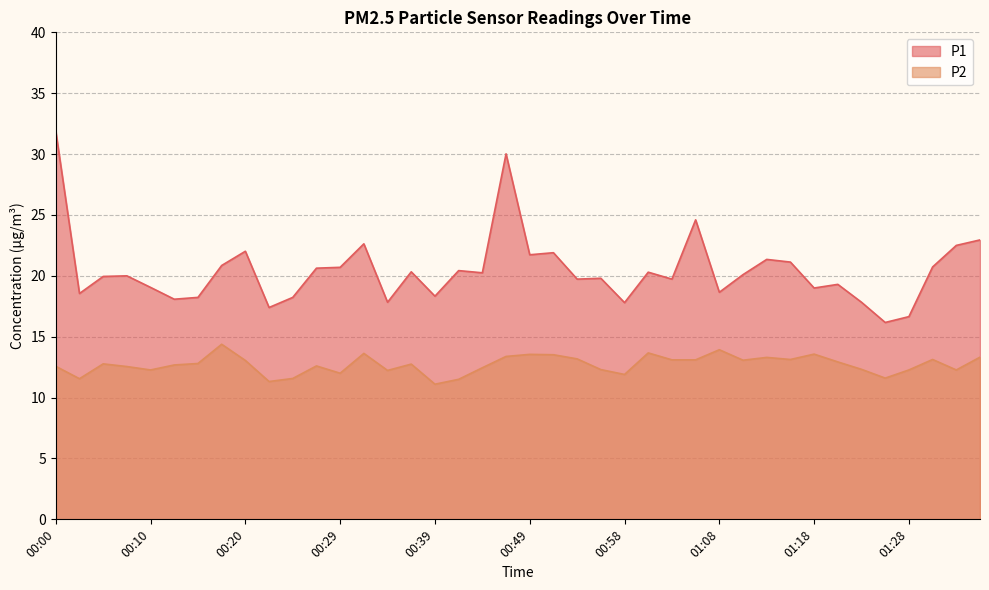

List the series in order of their peak value, lowest first.

P2, P1